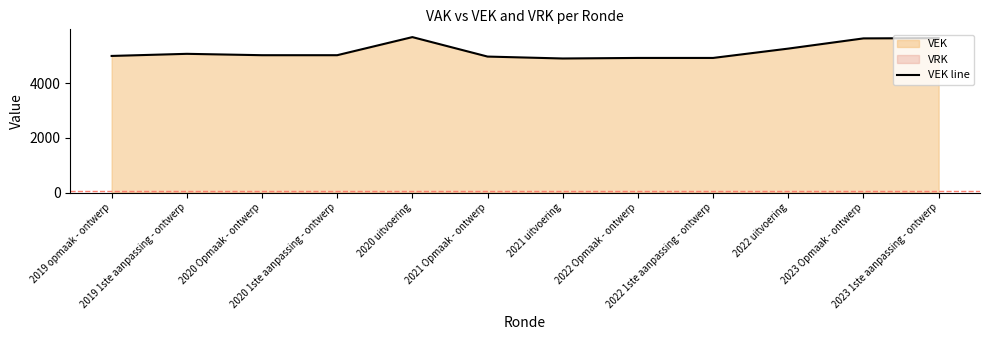

Reading right to left, transcribe all the data shown in this chart.

2023 1ste aanpassing - ontwerp=5641	2023 Opmaak - ontwerp=5631	2022 uitvoering=5258	2022 1ste aanpassing - ontwerp=4917	2022 Opmaak - ontwerp=4917	2021 uitvoering=4897	2021 Opmaak - ontwerp=4967	2020 uitvoering=5678	2020 1ste aanpassing - ontwerp=5017	2020 Opmaak - ontwerp=5017	2019 1ste aanpassing - ontwerp=5067	2019 opmaak - ontwerp=4990